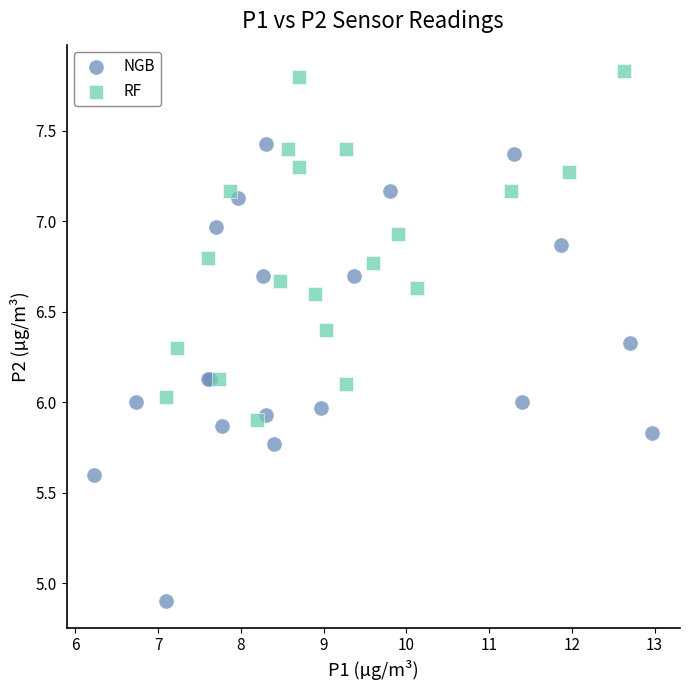

Which series has the widest spread of Y values?

NGB